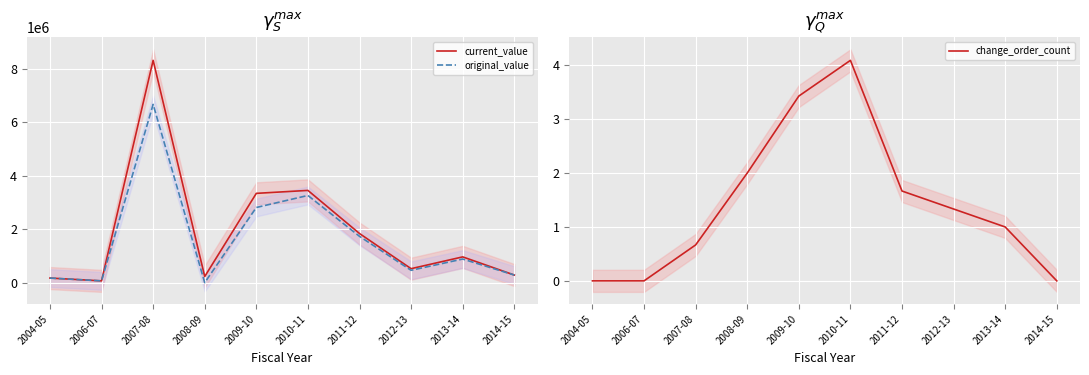

How many lines are shown in the chart?

3